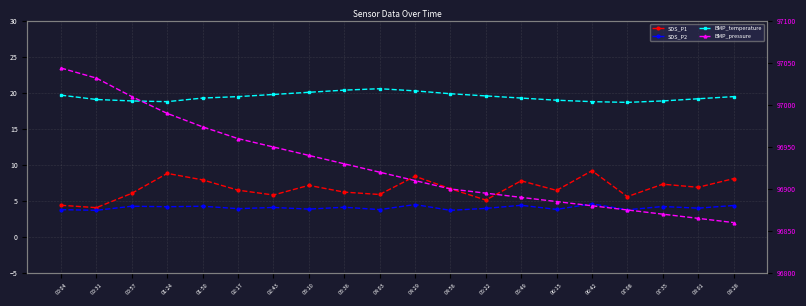

At which label is BMP_pressure closest to 96952?

02:43